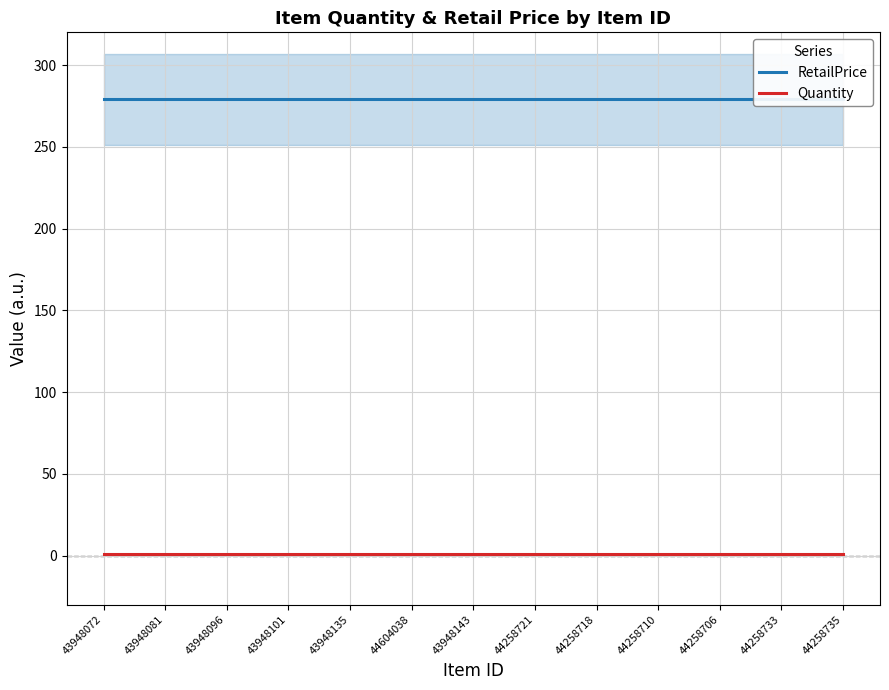

Is the value of RetailPrice at 44258735 greater than the value of Quantity at 43948135?

Yes